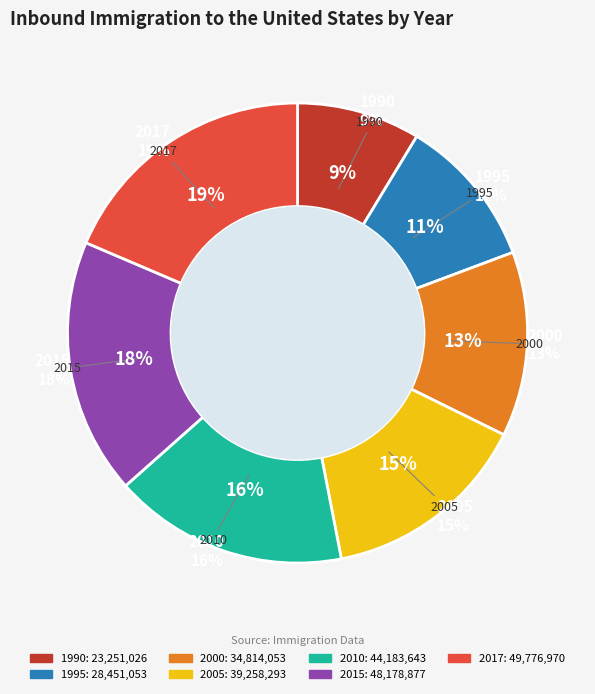

What percentage is the 2010 slice, to the nearest percent?

16%